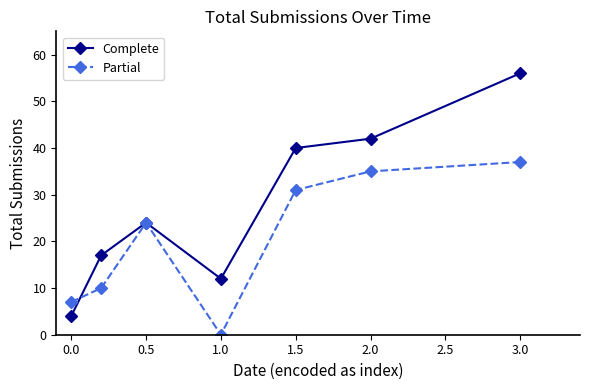

What are all the series names shown in the legend?

Complete, Partial